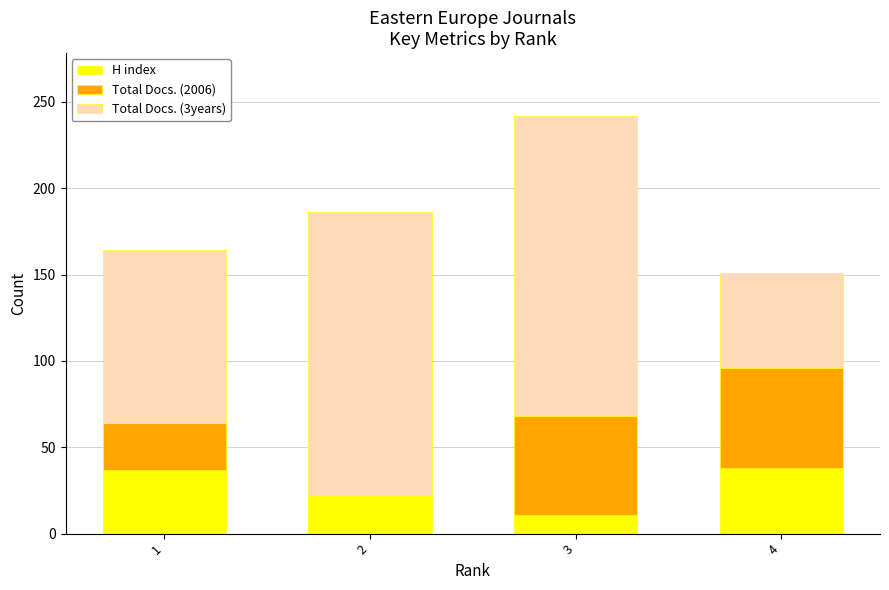

What is the maximum value for H index?

38